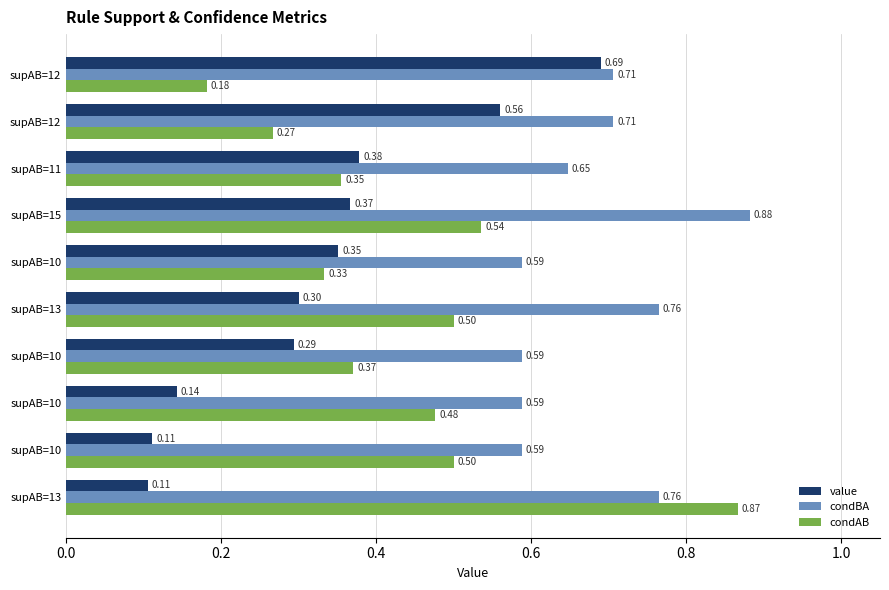

What are all the series names shown in the legend?

value, condBA, condAB